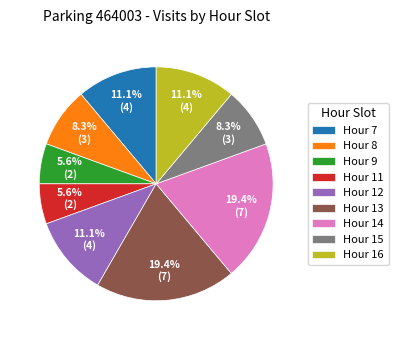

To the nearest percent, what is the average slice percentage?

11%